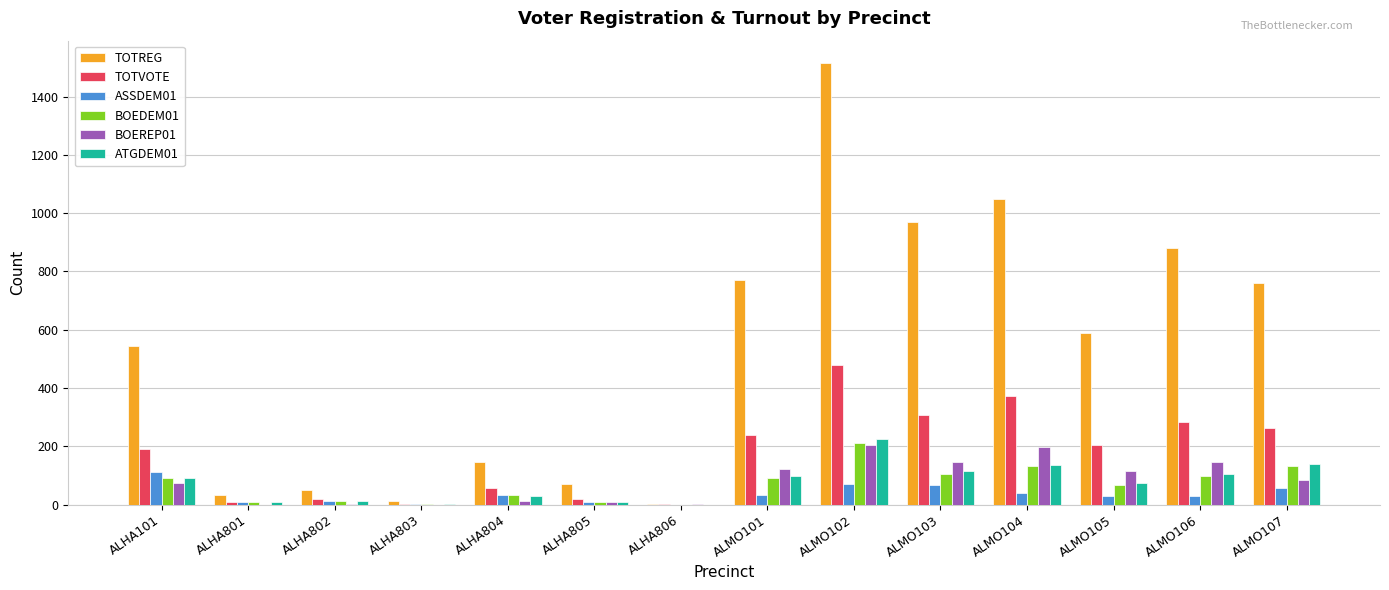

The TOTREG series shows 52 at ALHA802. True or false?

True